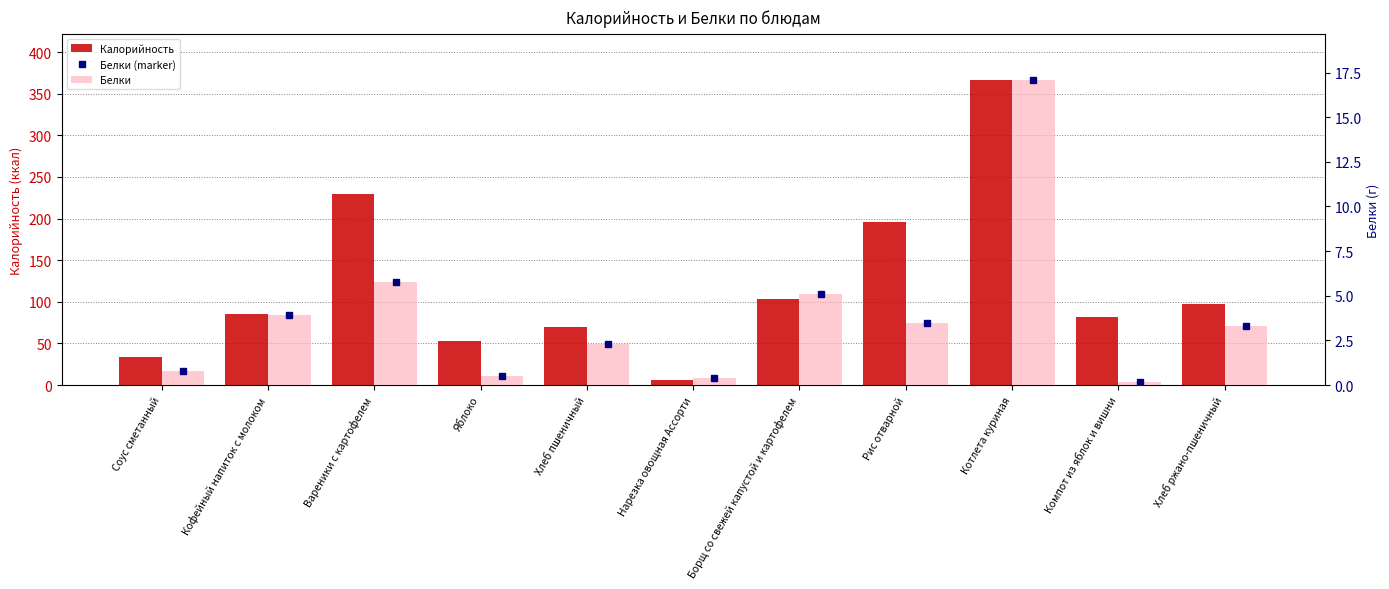

Does the chart contain any negative values?

No